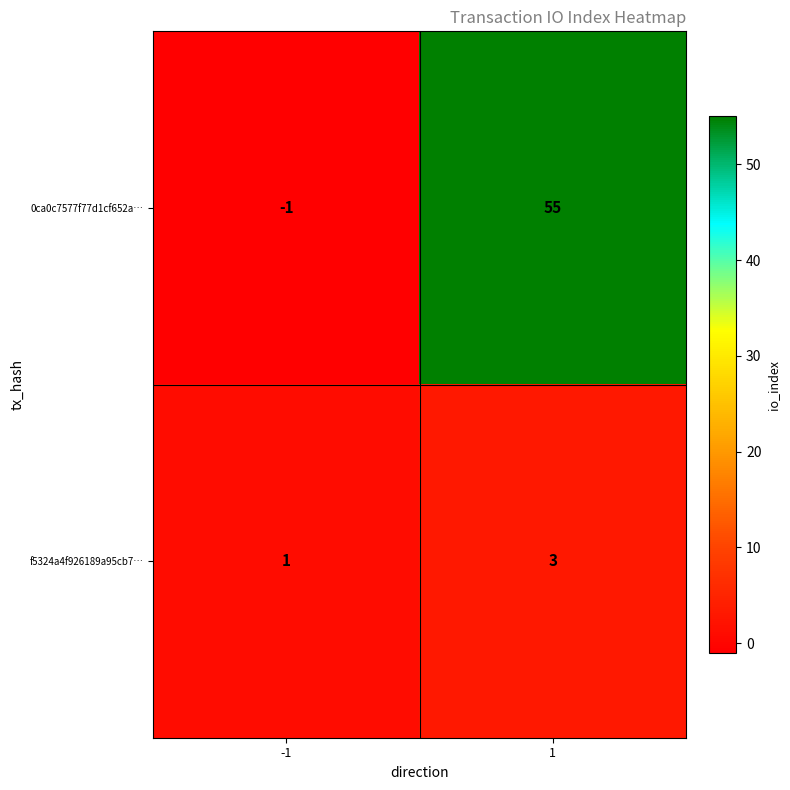

The value of 0ca0c7577f77d1cf652a… at 1 is 55. True or false?

True